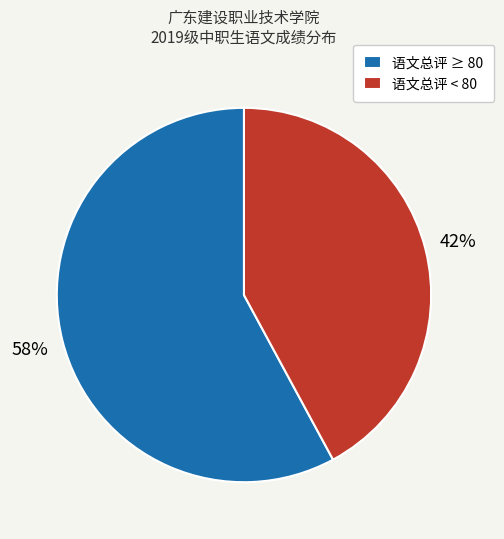

Rank the categories by value from highest to lowest.

语文总评 ≥ 80, 语文总评 < 80